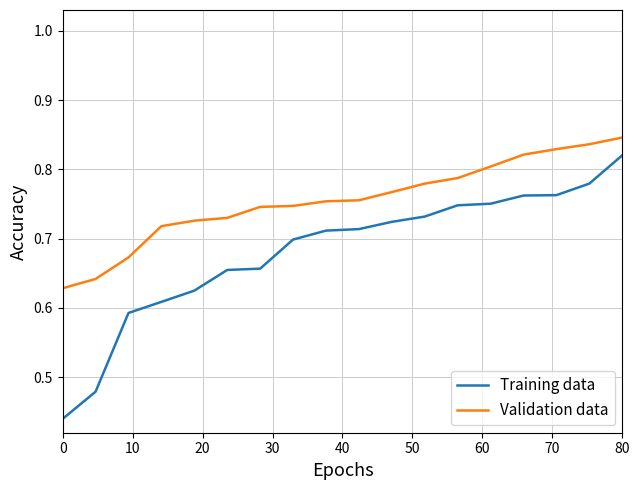

True or false: Validation data and Training data cross at least once.

False